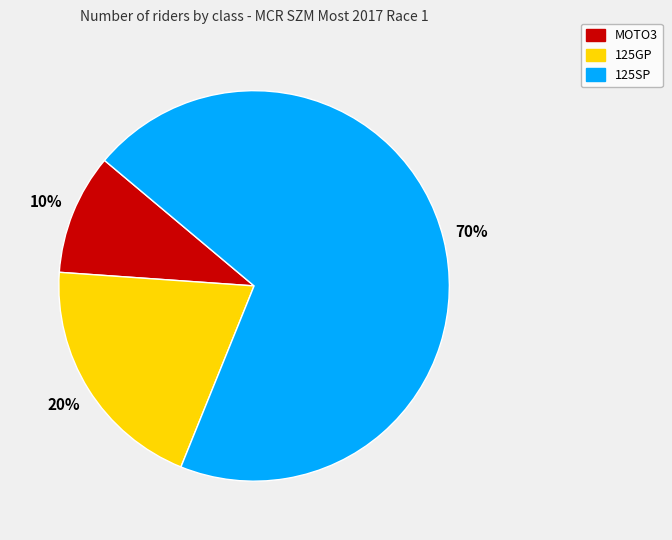

Between 125GP and 125SP, which is larger?

125SP